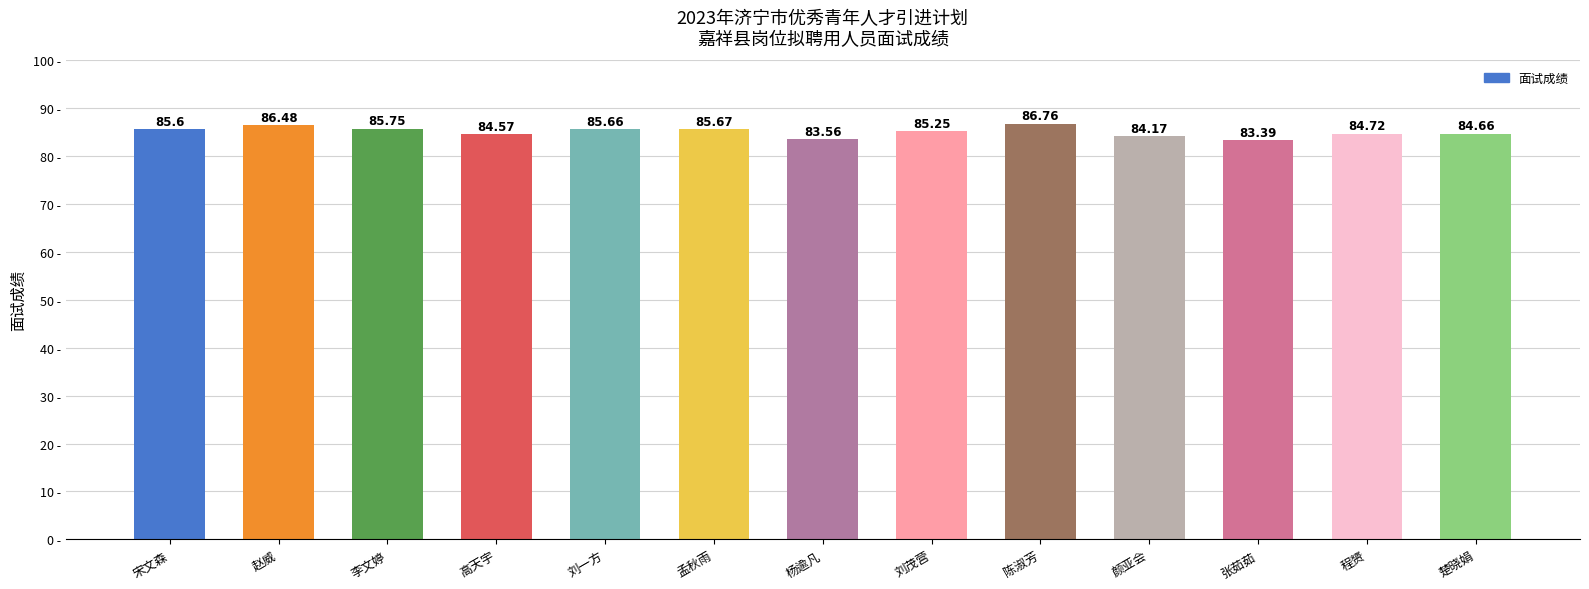

How many categories are shown in the chart?

13